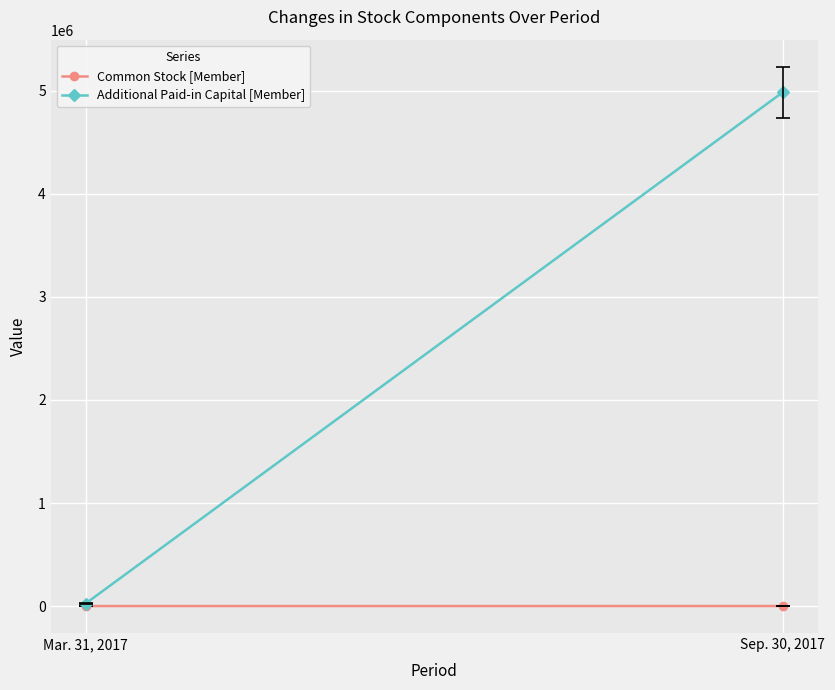

True or false: Common Stock [Member] has a value of 920 at Mar. 31, 2017.

False